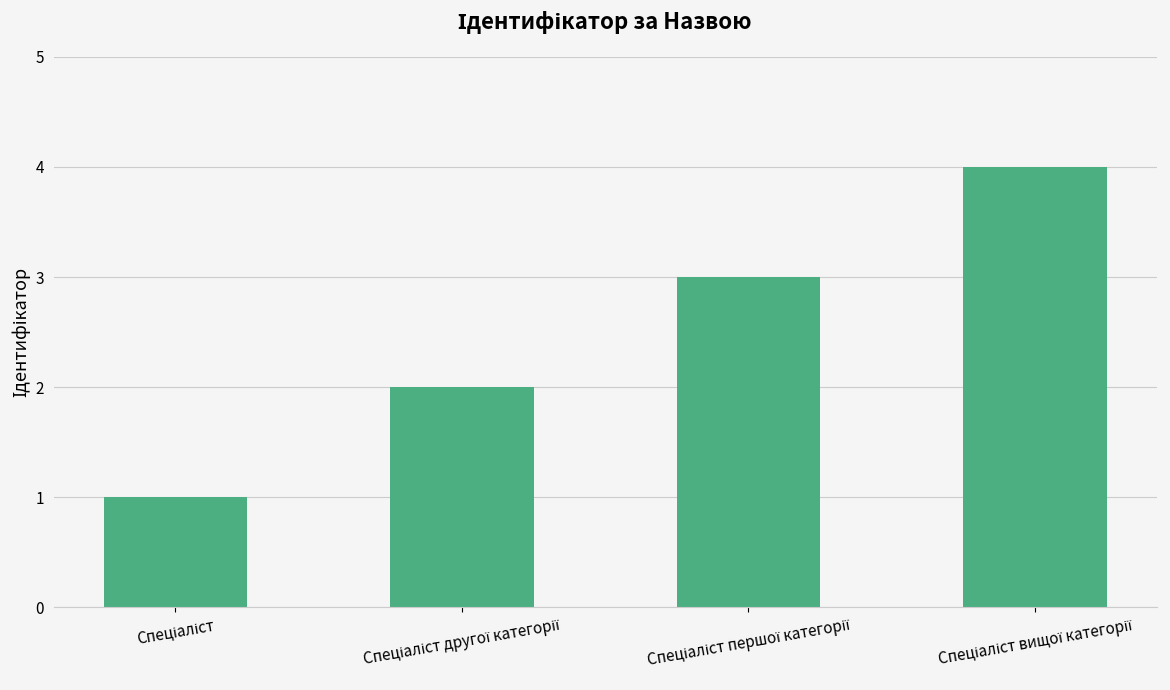

What is the difference between the maximum and minimum values?

3